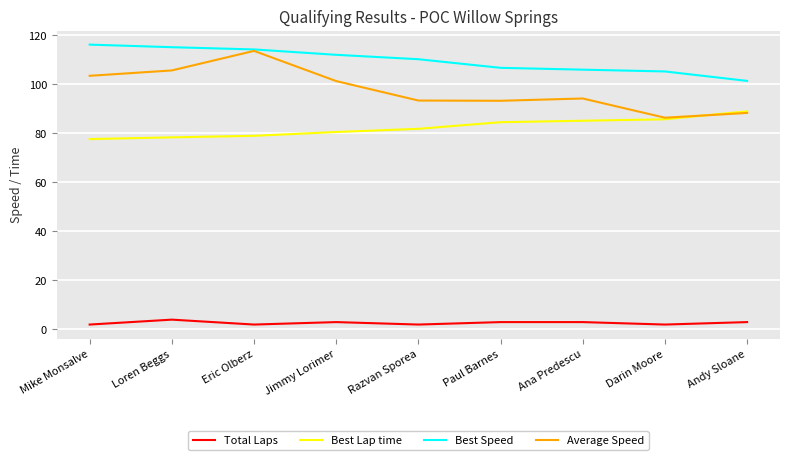

What is the difference between the second highest and second lowest values in the Best Lap time series?

7.4